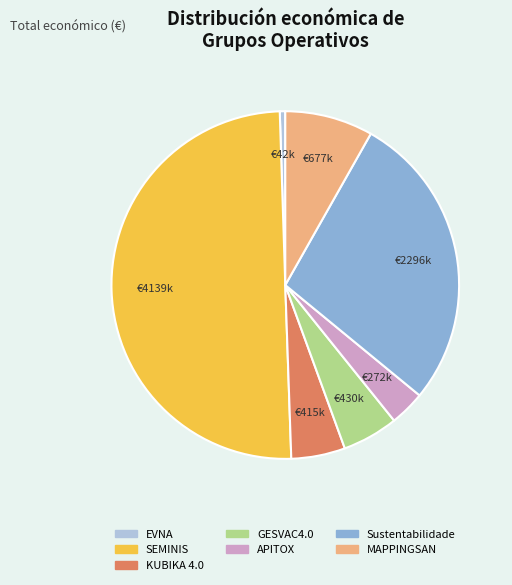

Count the number of slices in the pie.

7